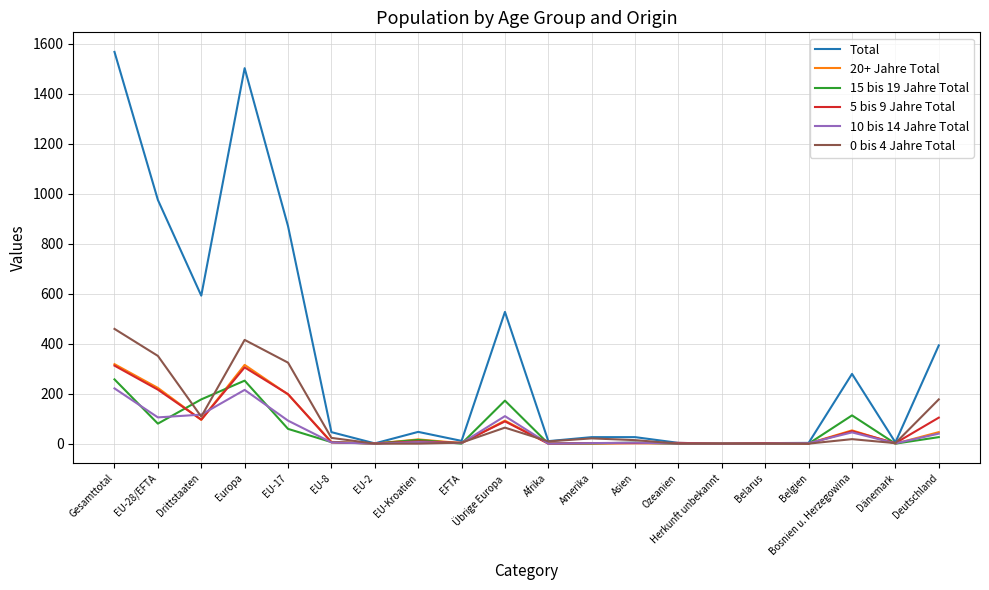

Which series has the largest range (max minus min)?

Total